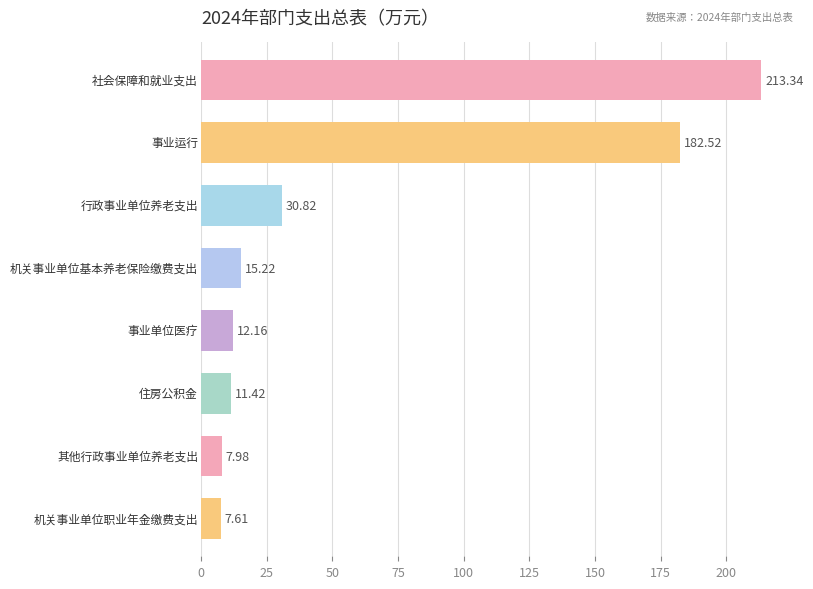

What is the difference between the second highest and second lowest values?

174.5